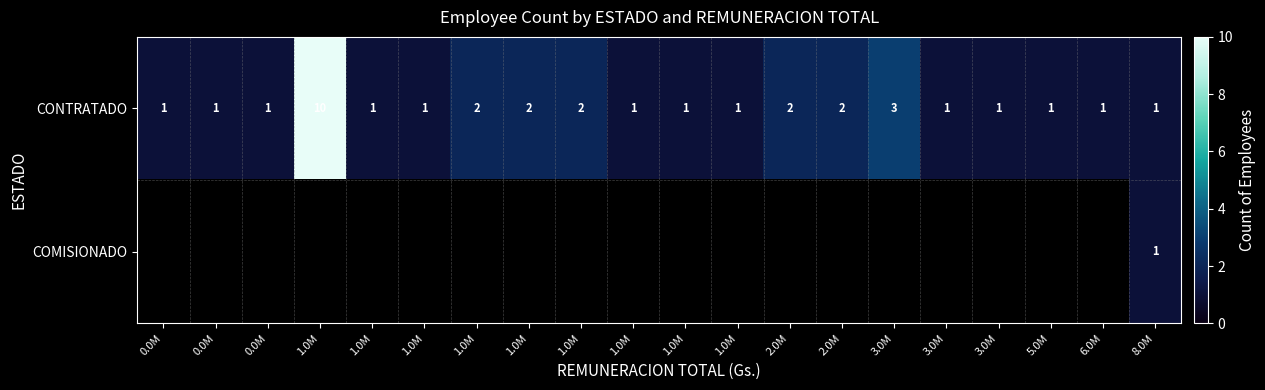

How many data points in CONTRATADO are above 1?

7